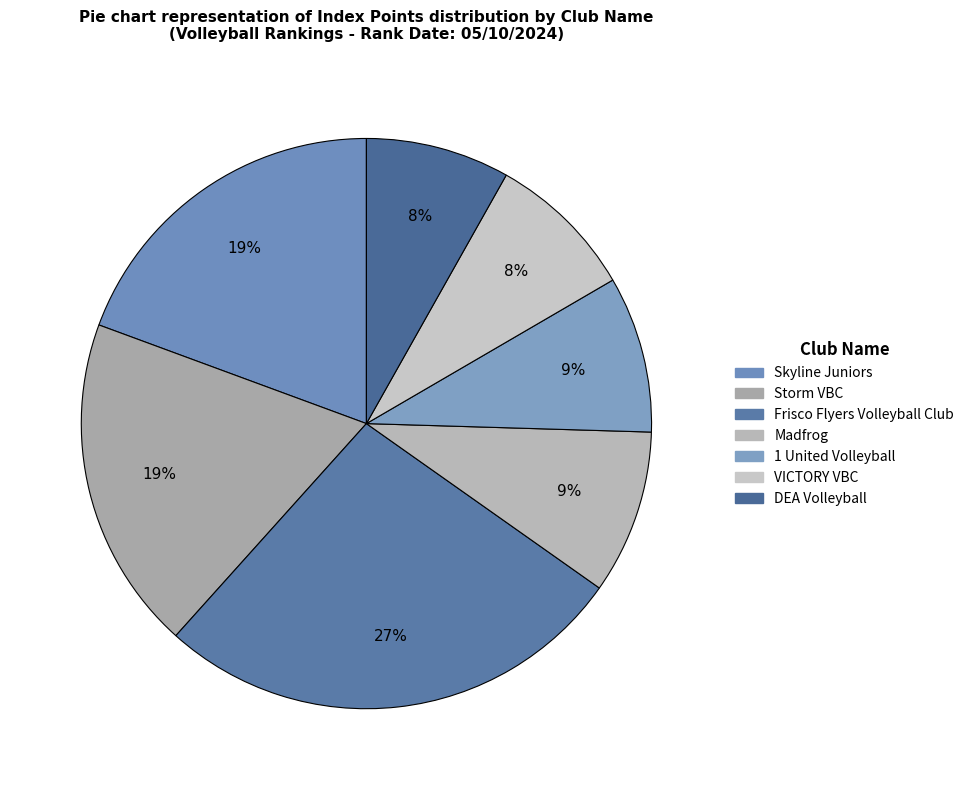

Count the number of slices in the pie.

7